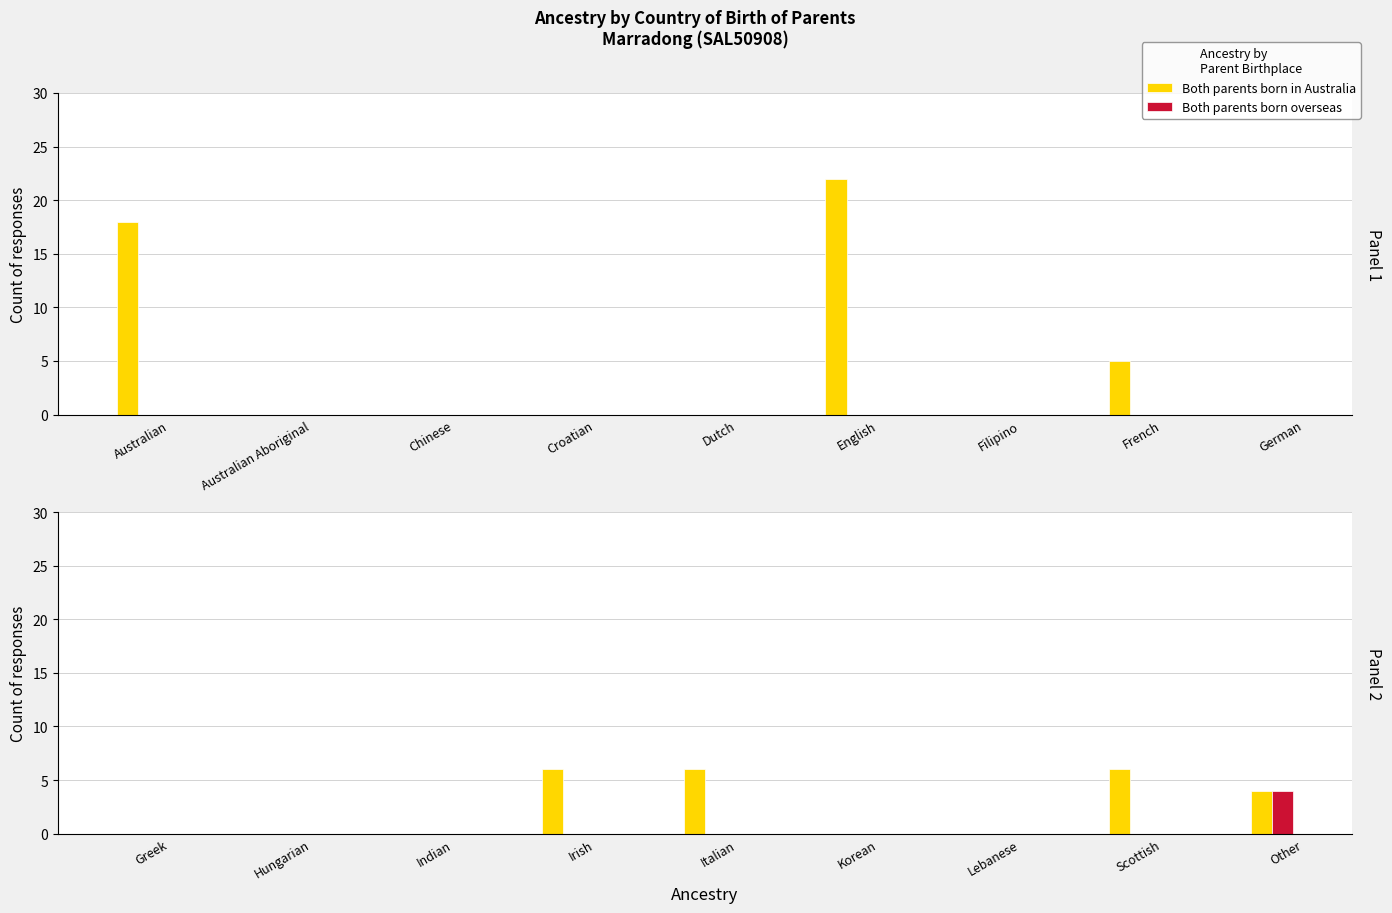

What is the label of the 4th bar from the right?

Korean